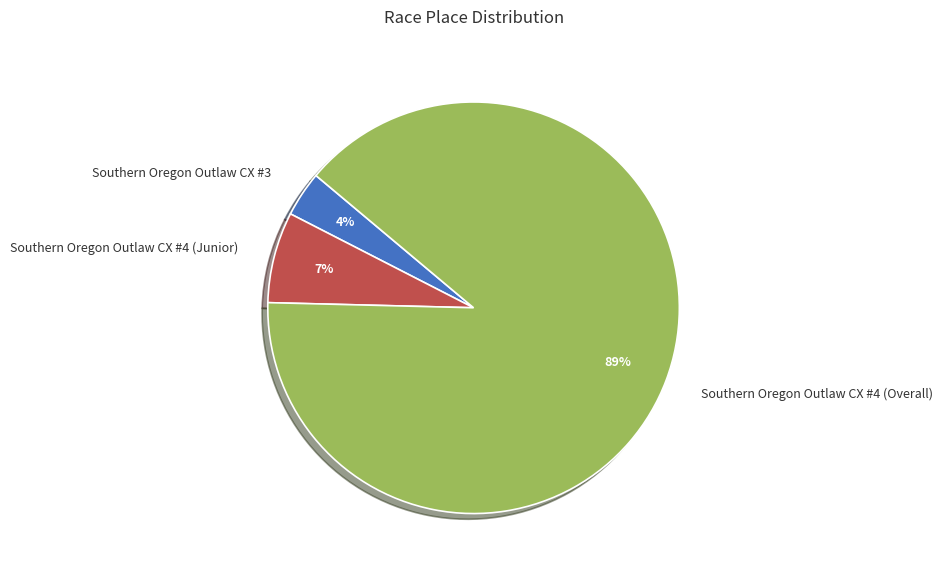

To the nearest percent, what is the average slice percentage?

33%